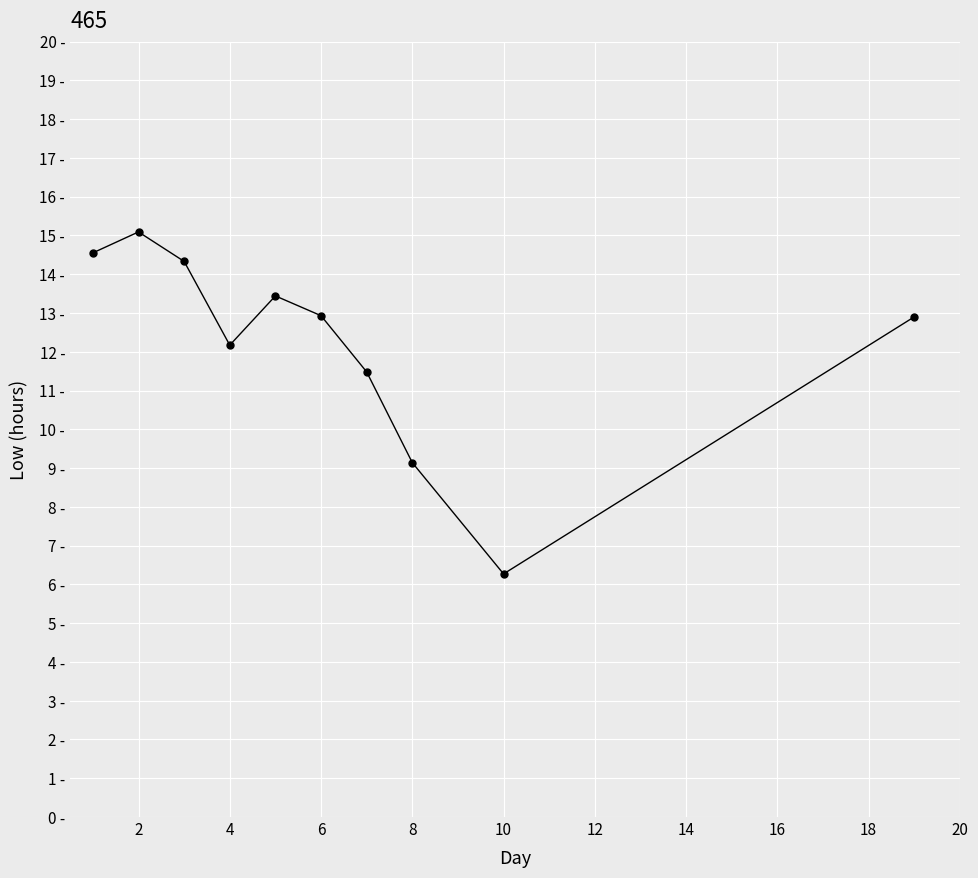

What is the difference between the maximum and second lowest values?

5.9